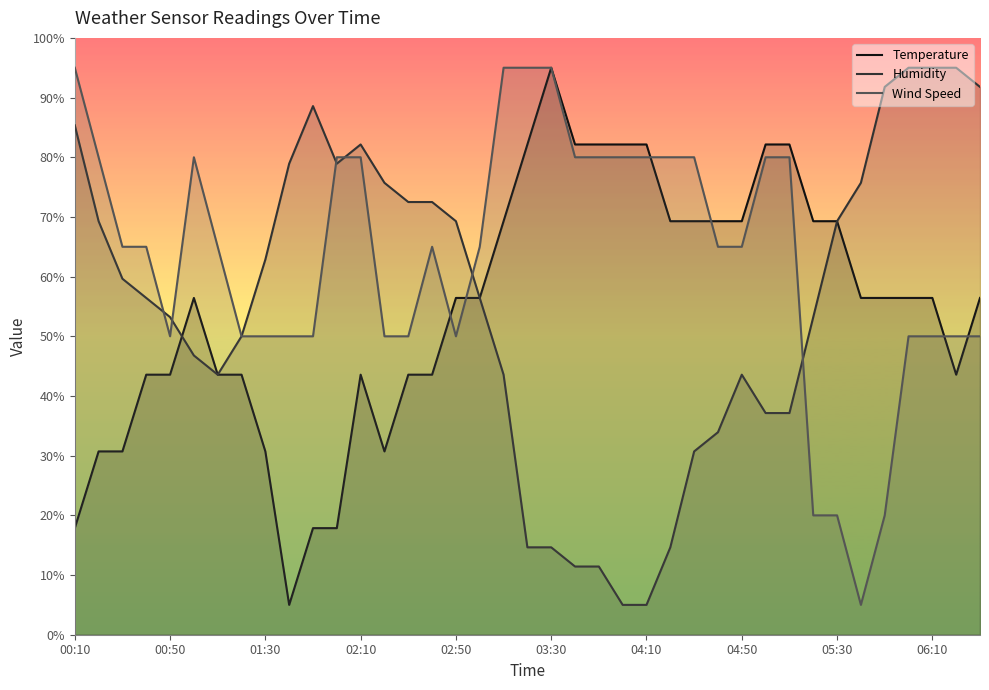

How many data points in Wind Speed are less than 64?

16